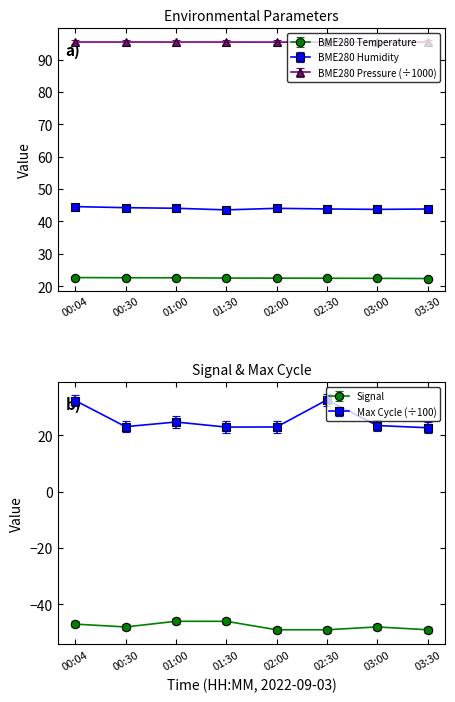

At how many categories does at least one series exceed 16?

8